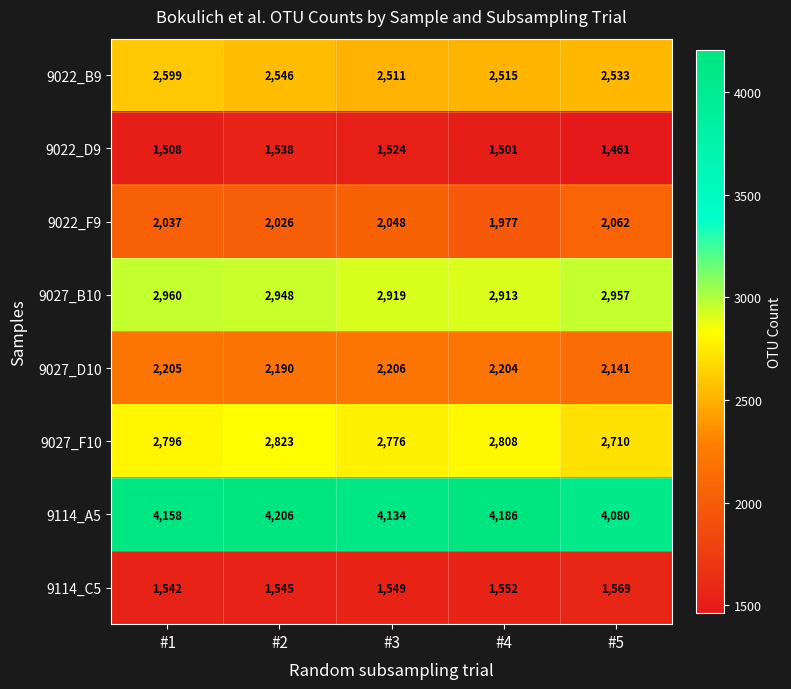

At which label is 9022_F9 closest to 2019?

#2